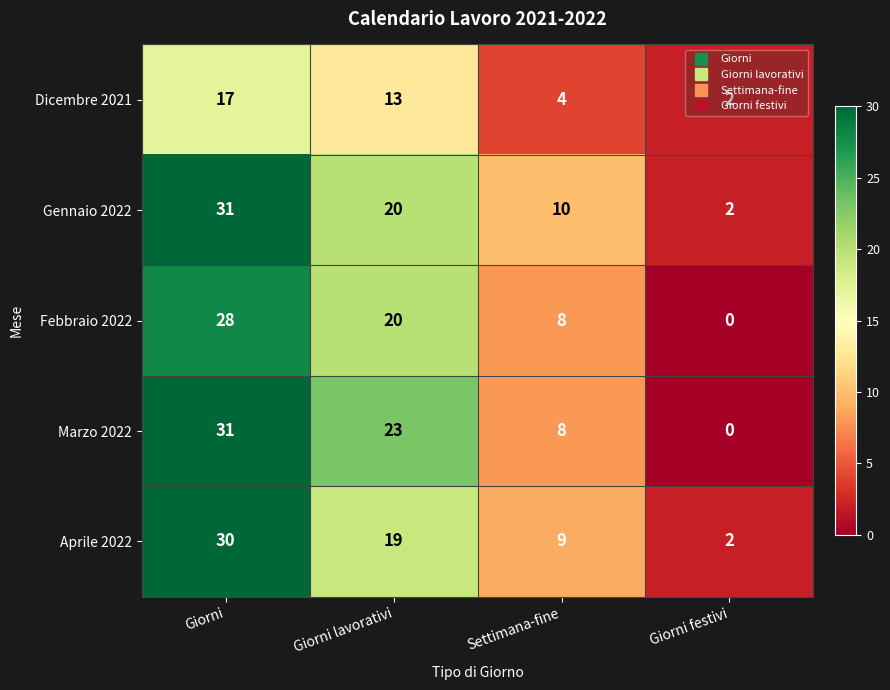

Which category has the highest value across all series?

Giorni